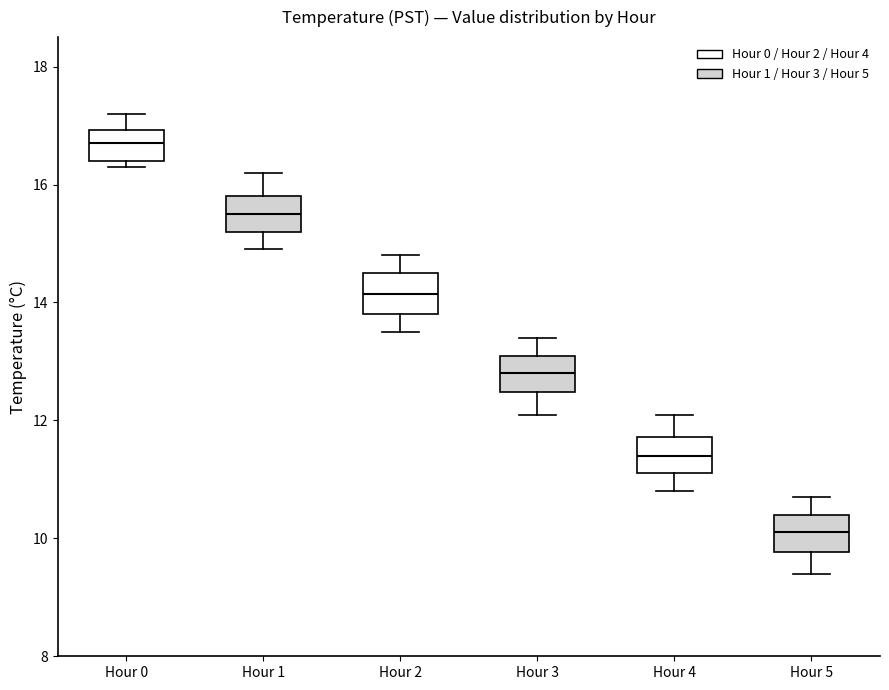

Where does the upper whisker of the box for Hour 1 end on the y-axis? The values are not printed on the chart, so give them approximately, as read against the axis.

16.2